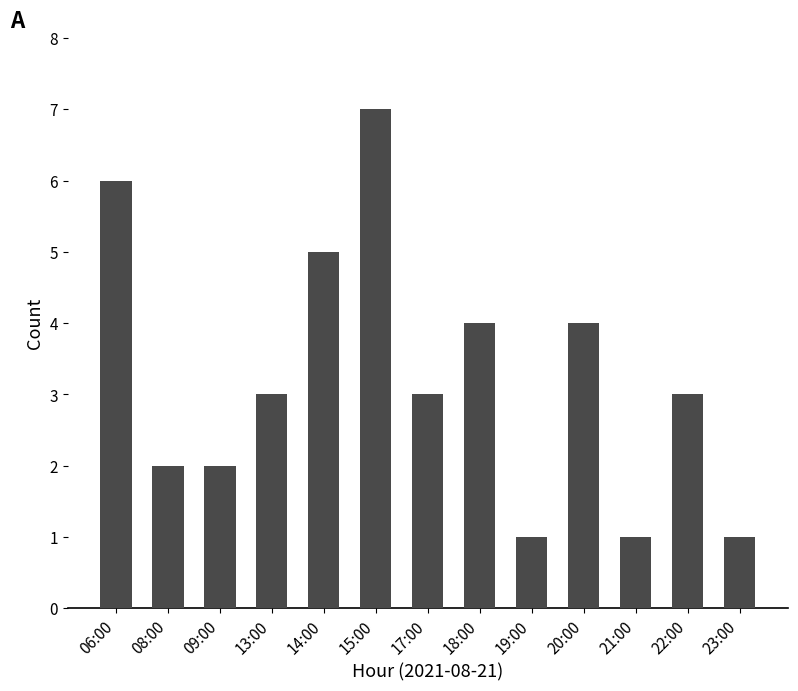

The chart shows a value of 3 at 08:00. True or false?

False